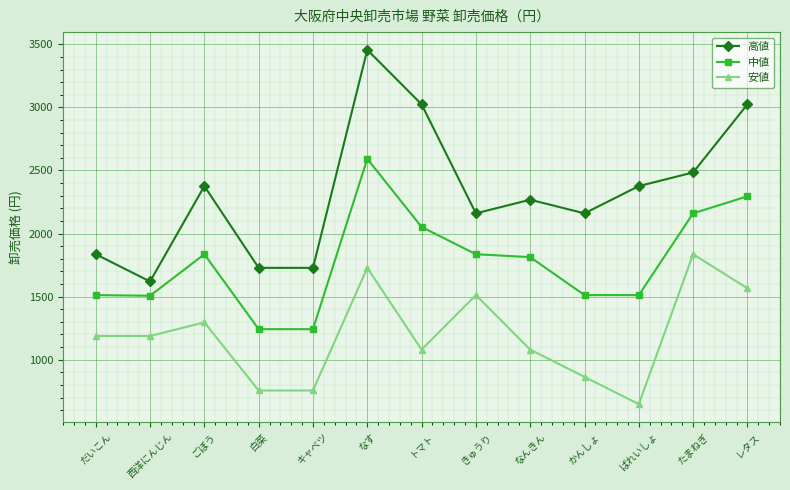

What is the label of the 4th point from the left?

白菜